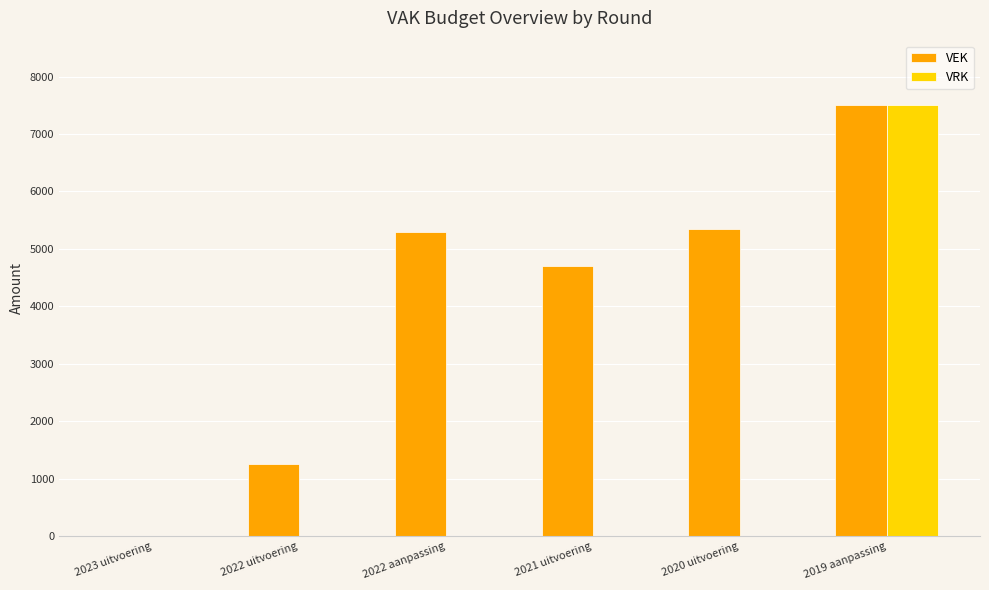

What is the sum of all VEK values?

24099